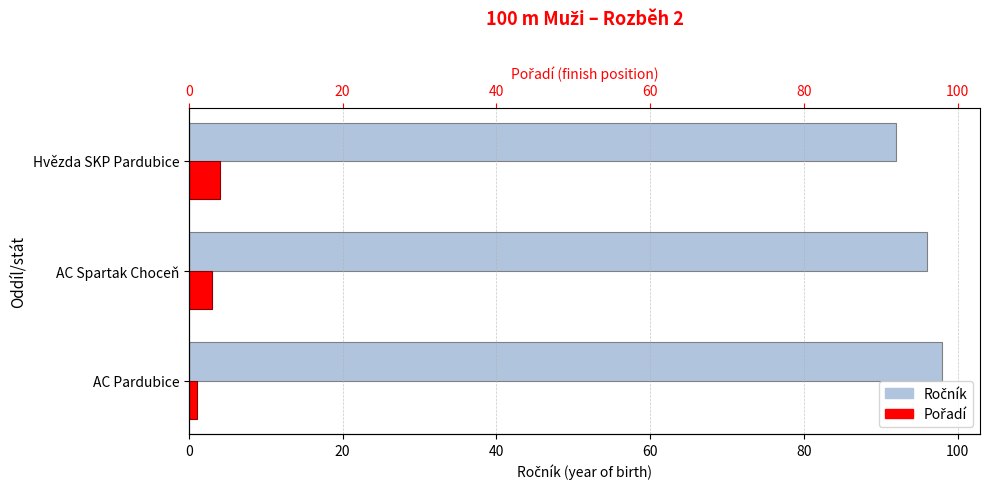

The value of Ročník at Hvězda SKP Pardubice is 41. True or false?

False